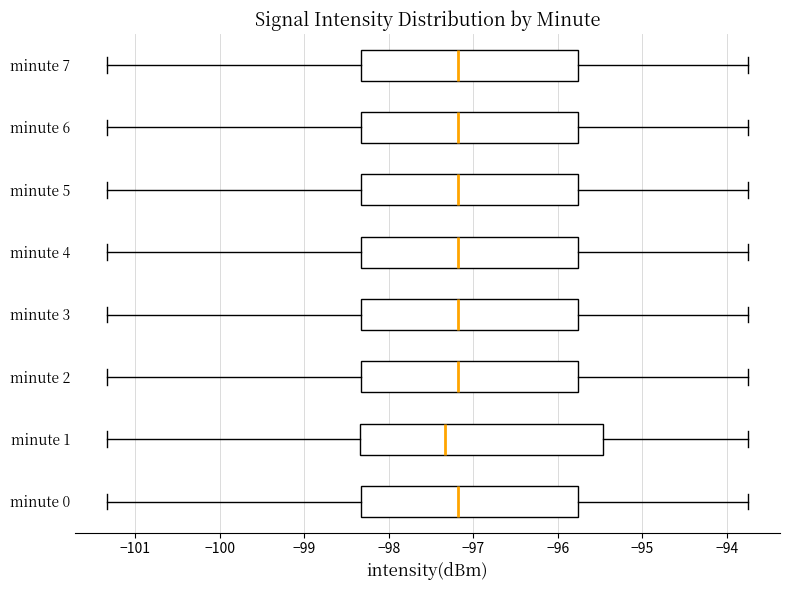

Reading bottom to top, read every box against the x-axis: the position of its median line, the range the box covers, and the ends of its whiskers. The values are not printed on the chart, so give them approximately, as read against the axis.

minute 0: median -97.2, box -98.3 to -95.8, whiskers -101.3 to -93.7
minute 1: median -97.3, box -98.3 to -95.5, whiskers -101.3 to -93.7
minute 2: median -97.2, box -98.3 to -95.8, whiskers -101.3 to -93.7
minute 3: median -97.2, box -98.3 to -95.8, whiskers -101.3 to -93.7
minute 4: median -97.2, box -98.3 to -95.8, whiskers -101.3 to -93.7
minute 5: median -97.2, box -98.3 to -95.8, whiskers -101.3 to -93.7
minute 6: median -97.2, box -98.3 to -95.8, whiskers -101.3 to -93.7
minute 7: median -97.2, box -98.3 to -95.8, whiskers -101.3 to -93.7